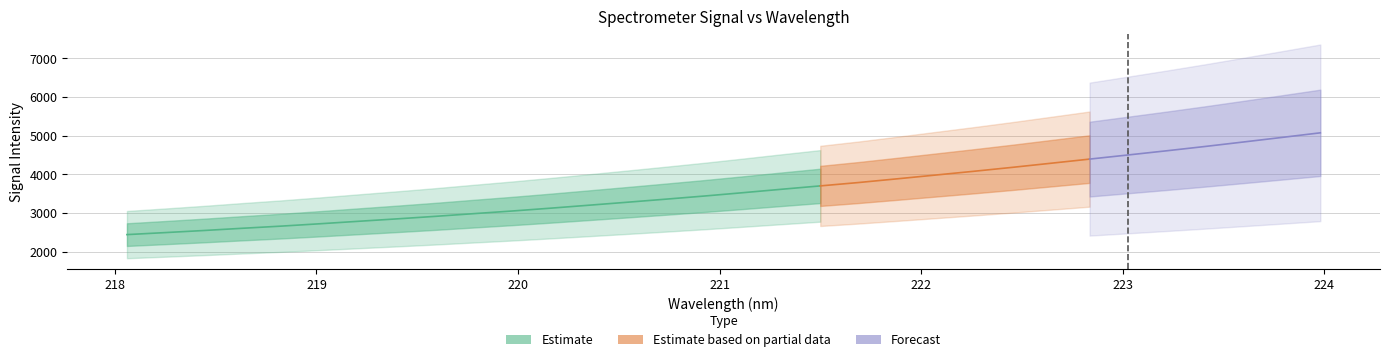

Where does the data first go above 3527?

221.1174